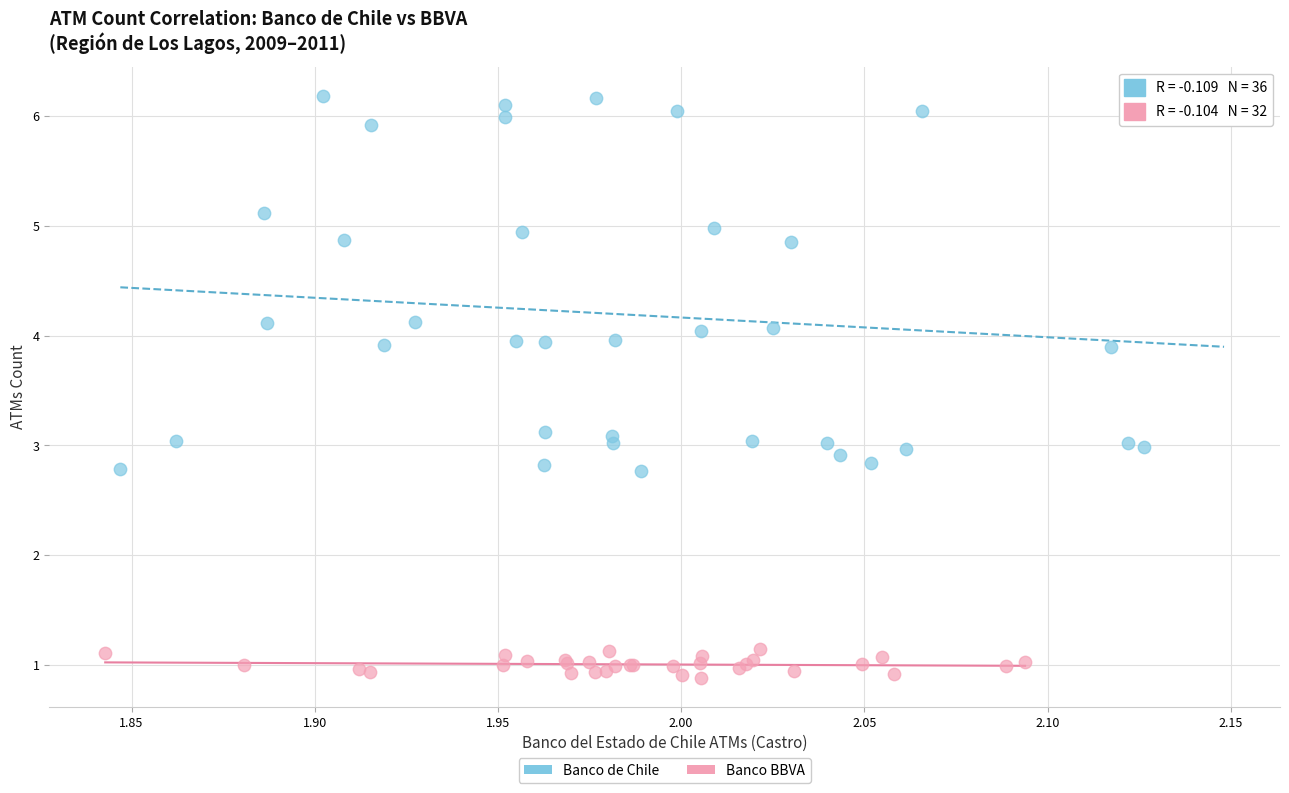

Which series has the widest spread of Y values?

Banco de Chile